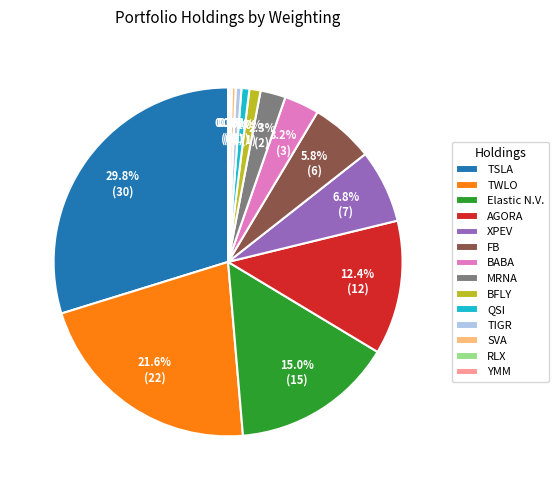

What is the largest slice in the pie chart?

TSLA